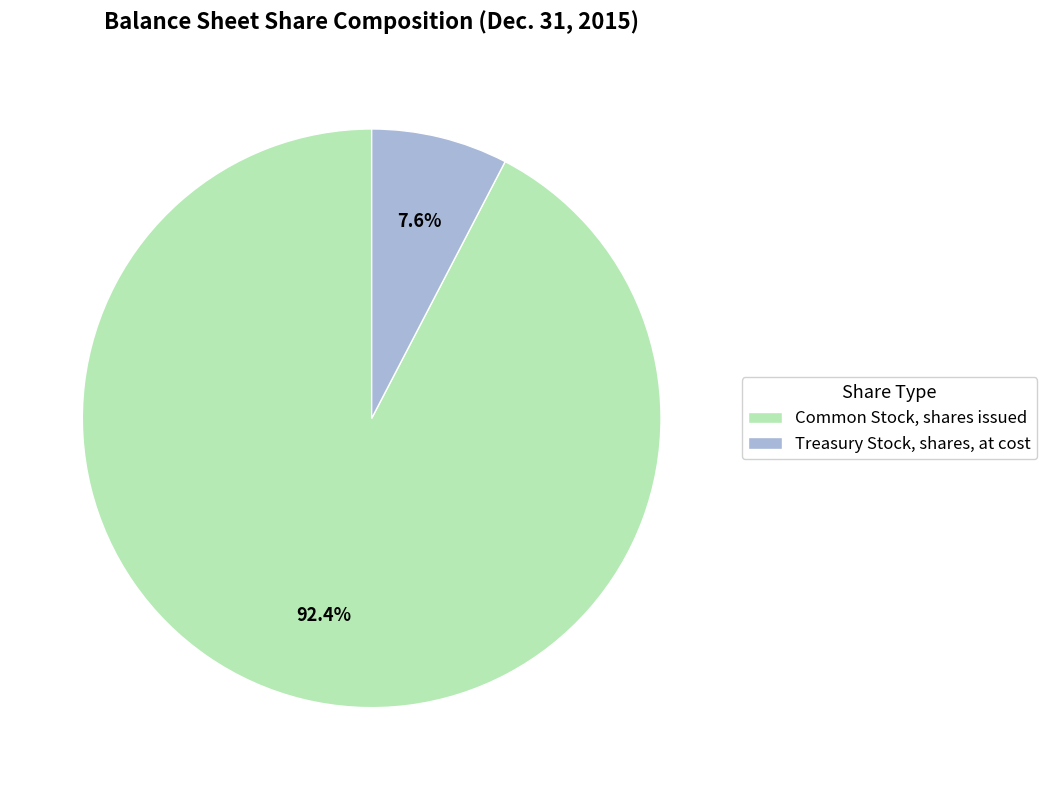

How many segments does this pie chart have?

2